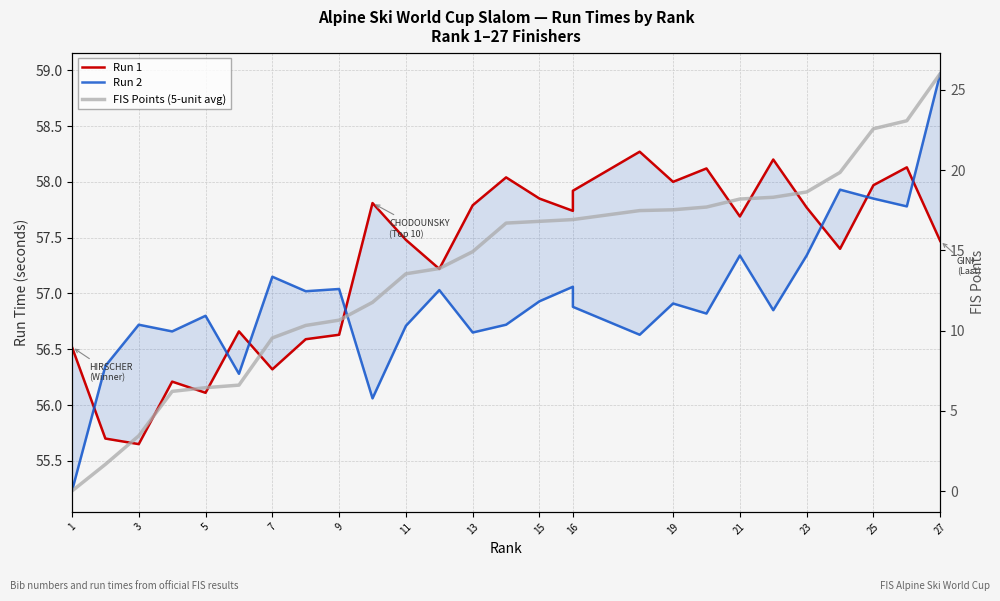

True or false: FIS Points (5-unit avg) and Run 1 intersect in this chart.

False